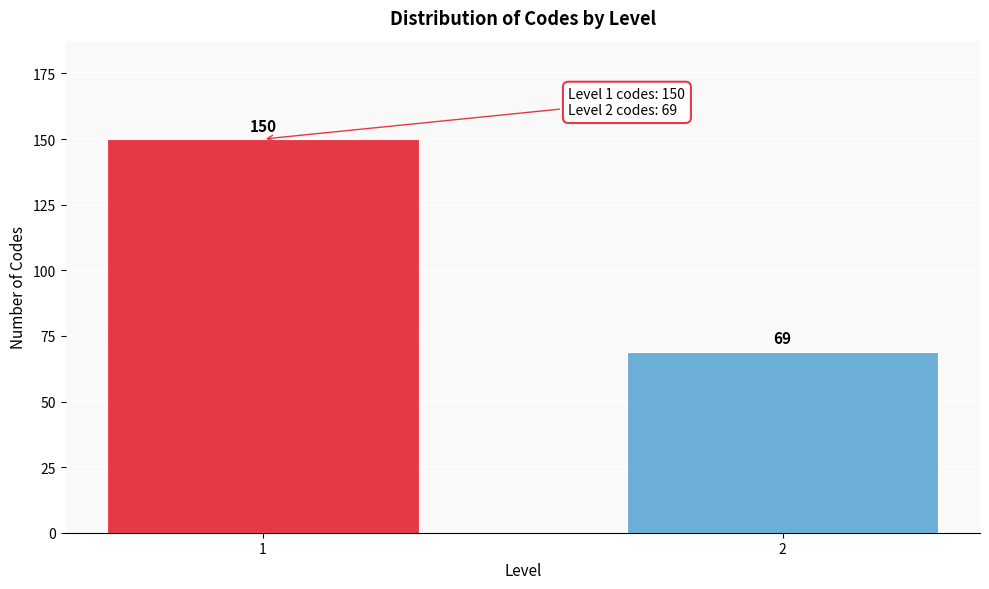

Reading right to left, transcribe all the data shown in this chart.

2=69	1=150